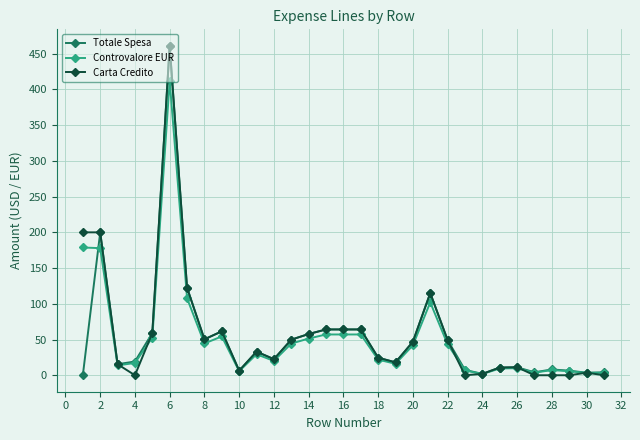

What is the value of the Carta Credito point at the 19th from the left?

18.0